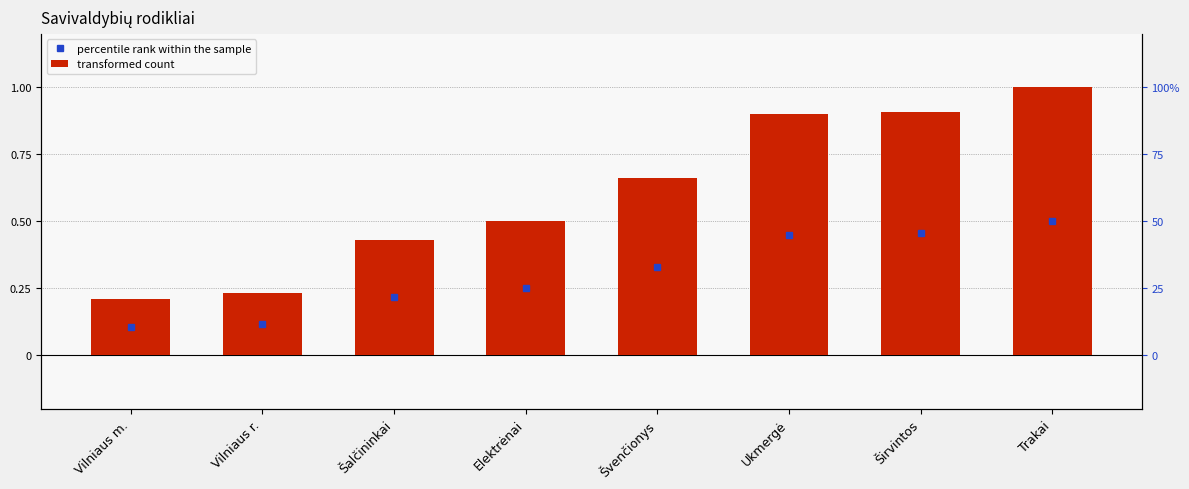

Are the bars horizontal?

No